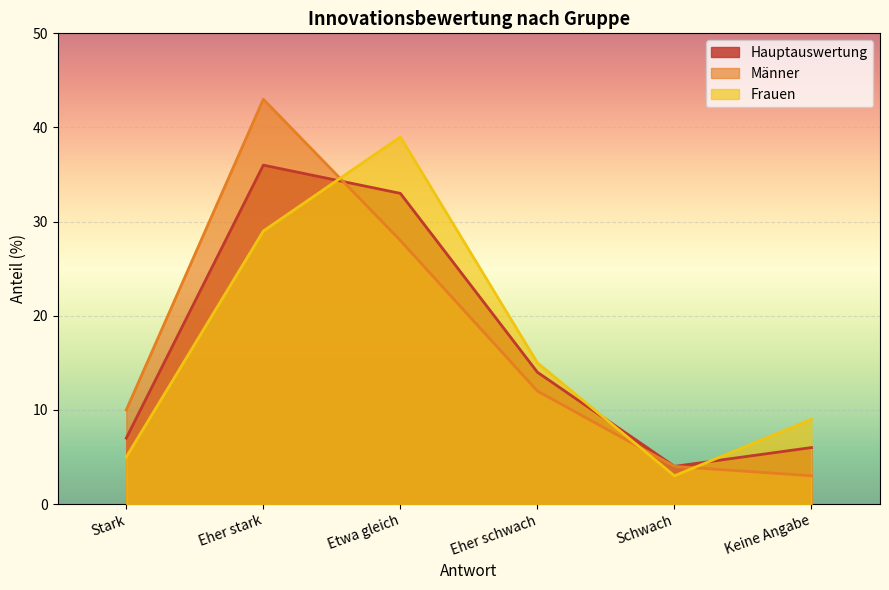

The Frauen series shows 17 at Etwa gleich. True or false?

False